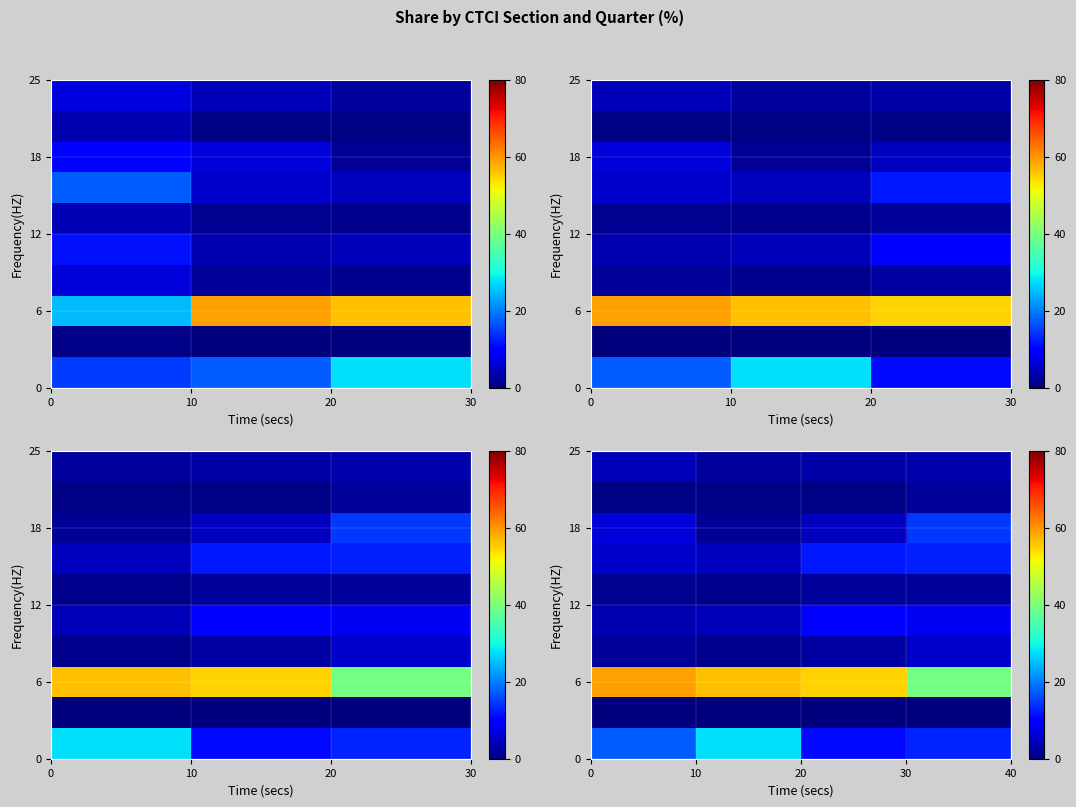

What is the maximum value shown in the chart?

59.1